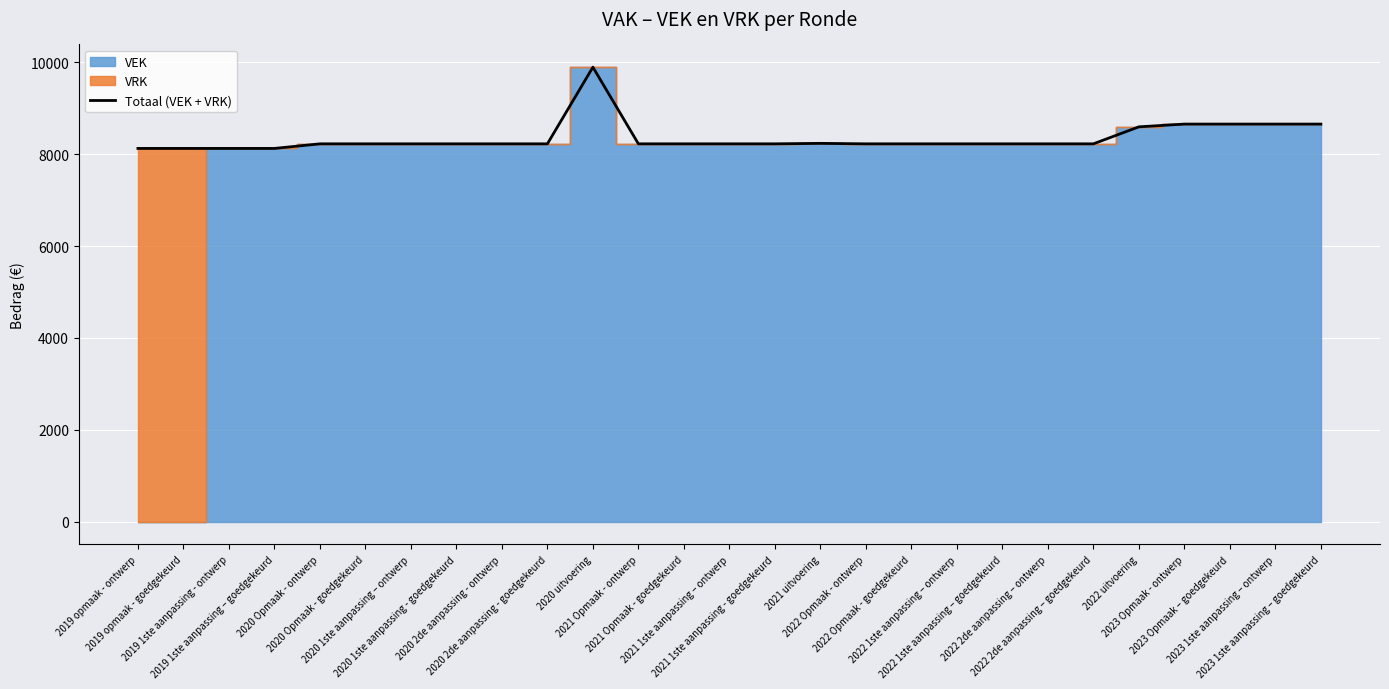

What value does the data have at 2020 2de aanpassing - goedgekeurd, to the nearest 50?

8200